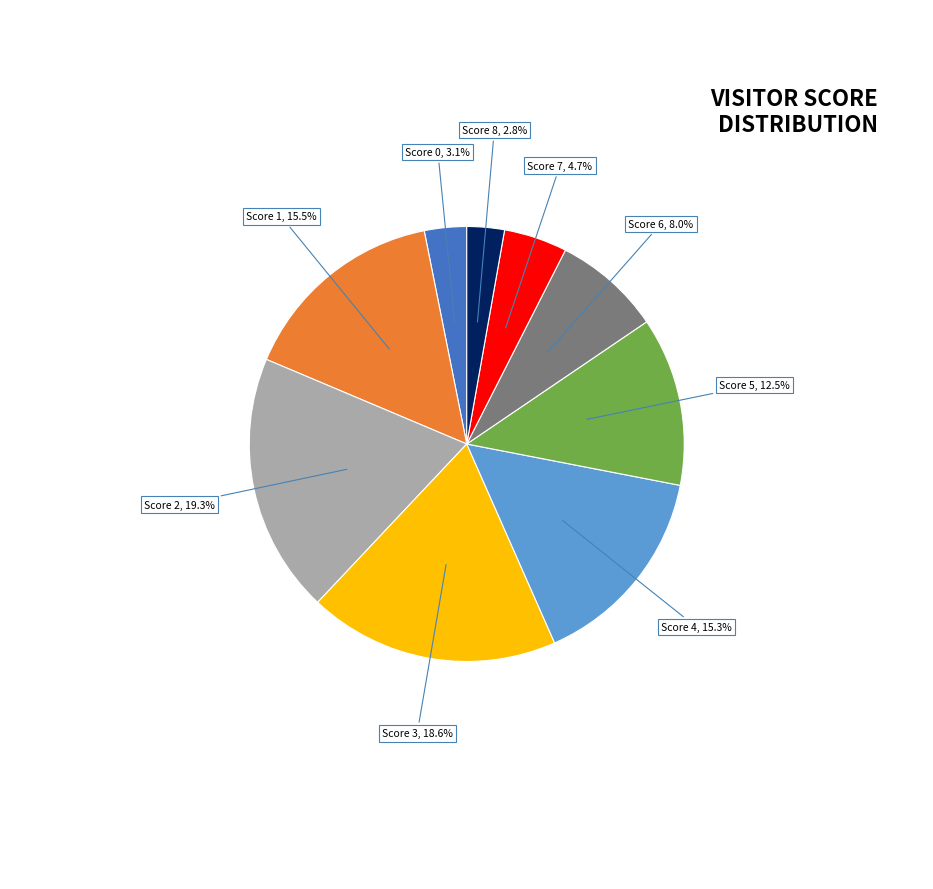

What is the total percentage of Score 3 and Score 8?

21.4%